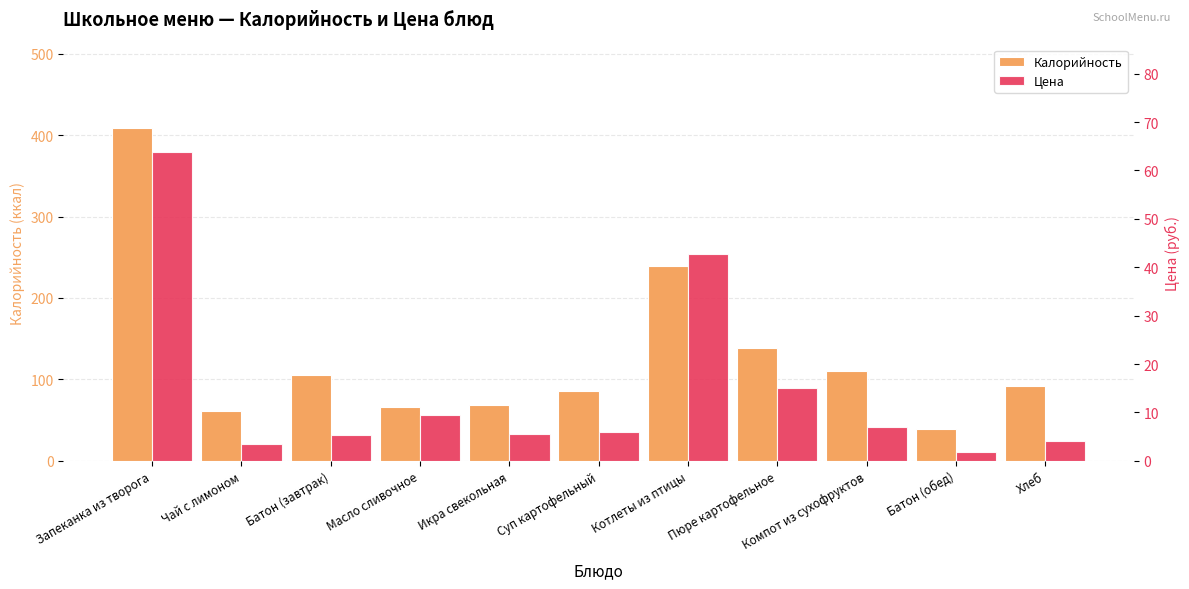

What is the difference between the maximum and minimum values in the Калорийность series?

370.0